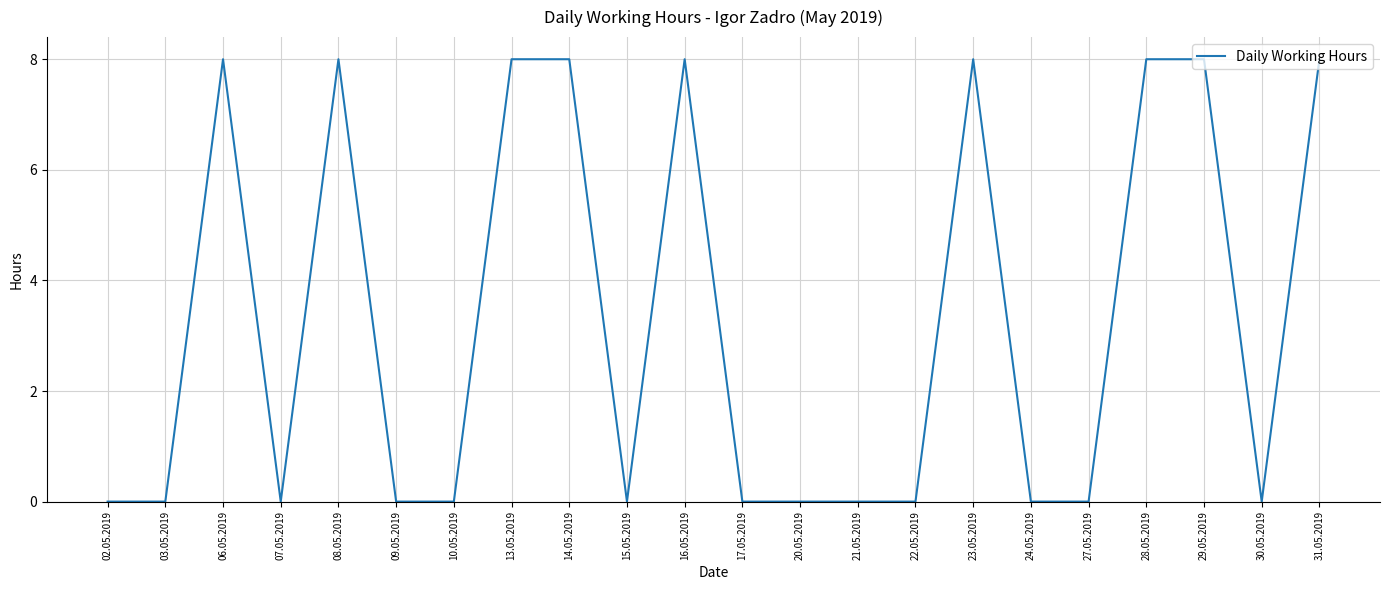

What is the maximum value shown in the chart?

8